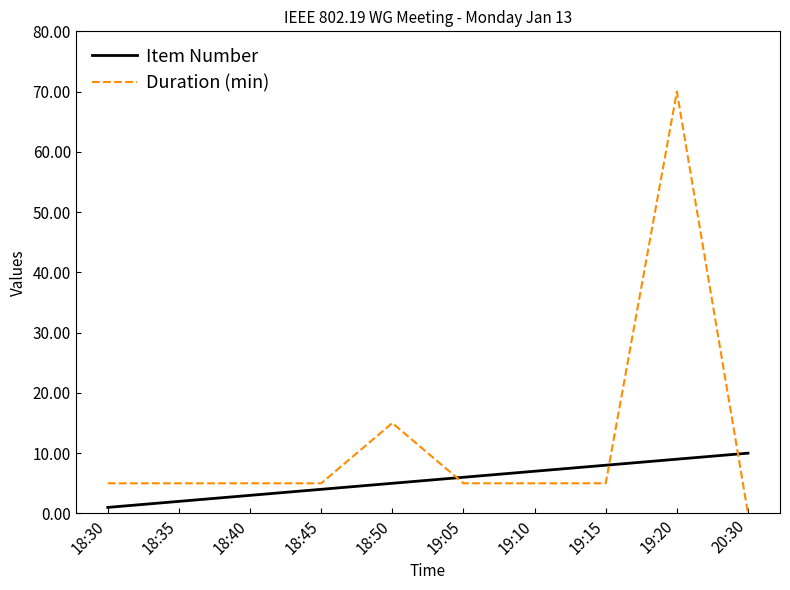

Which series ends up on top after the final intersection of Item Number and Duration (min)?

Item Number